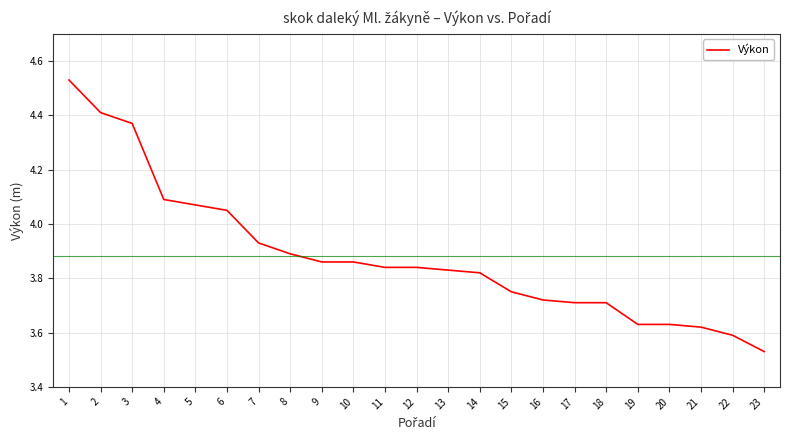

Which category has the lowest value across all series?

23